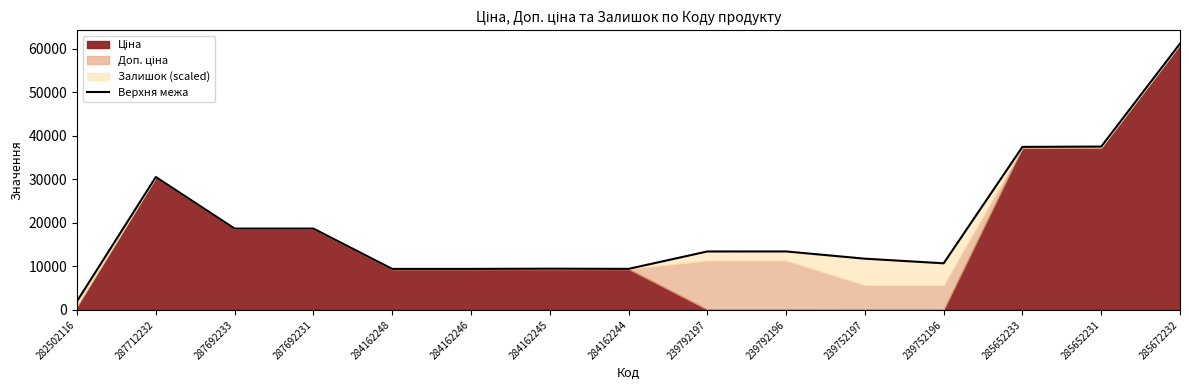

At which category does the chart reach its peak across all series?

285672232